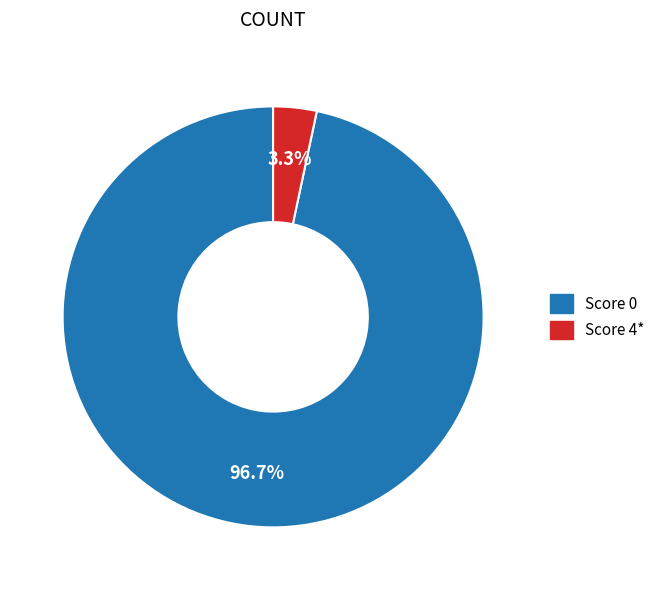

To the nearest percent, what is the difference between the largest and smallest slice percentages?

93%